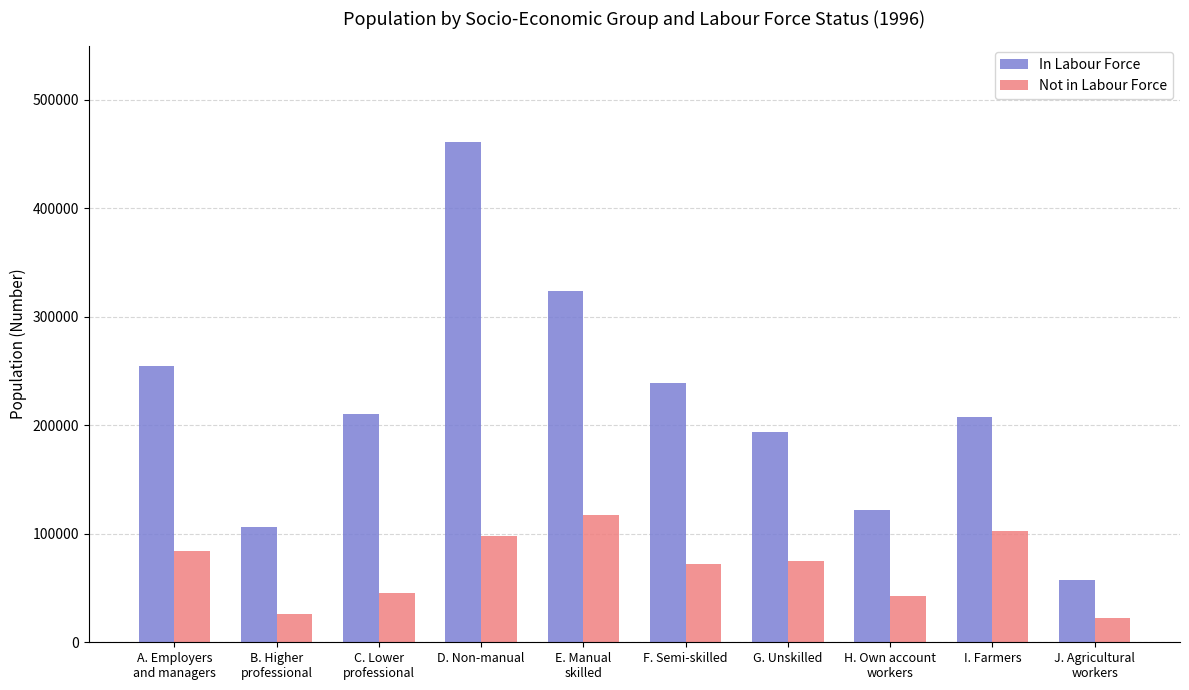

Rank the series at F. Semi-skilled from highest to lowest value.

In Labour Force, Not in Labour Force